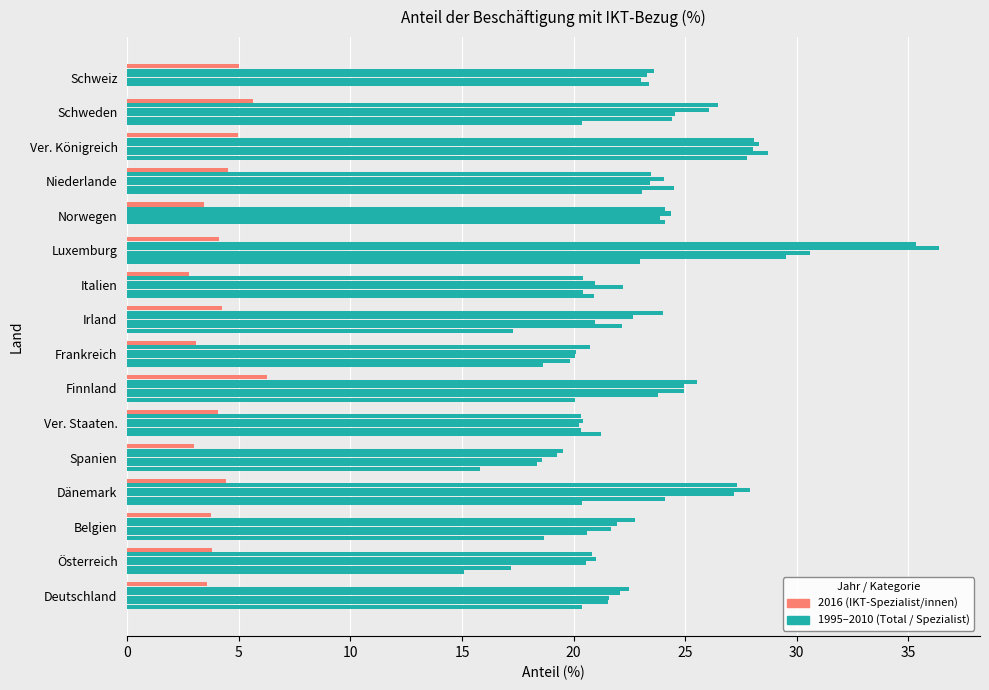

How many data points does each series have?

16